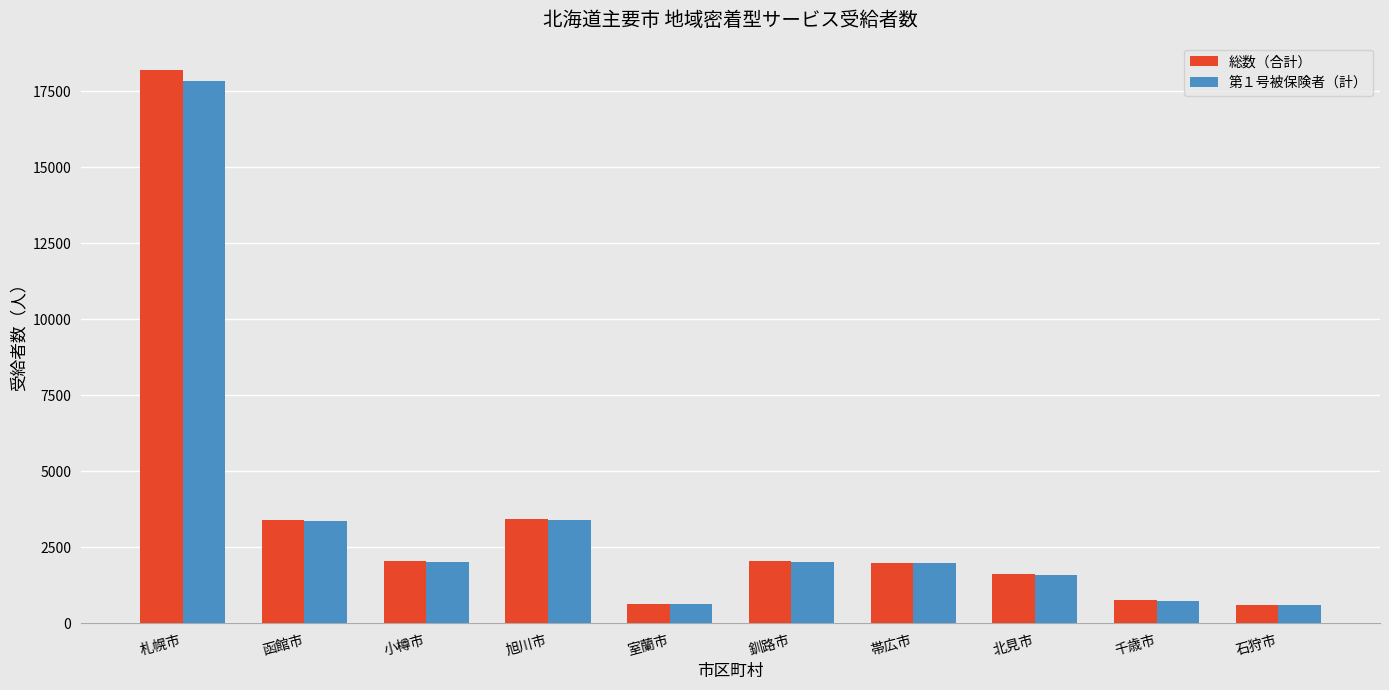

What is the sum of all 総数（合計） values?

34766